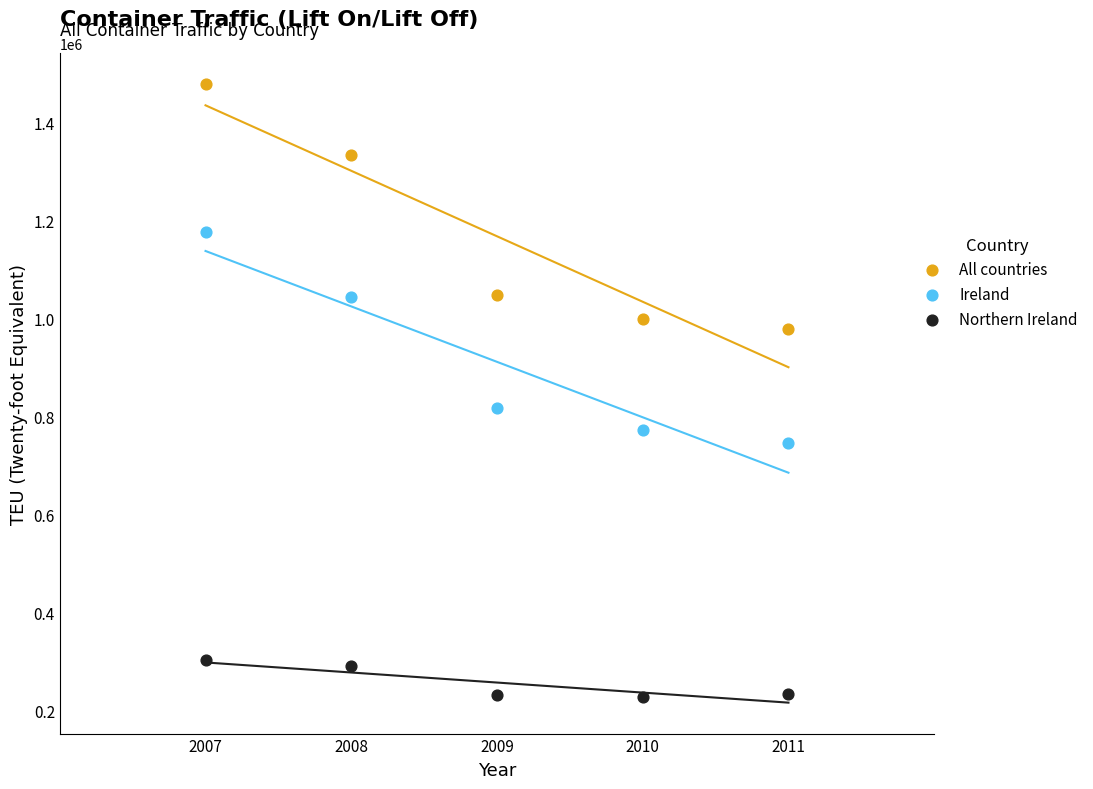

Which series contains the highest Y value?

All countries